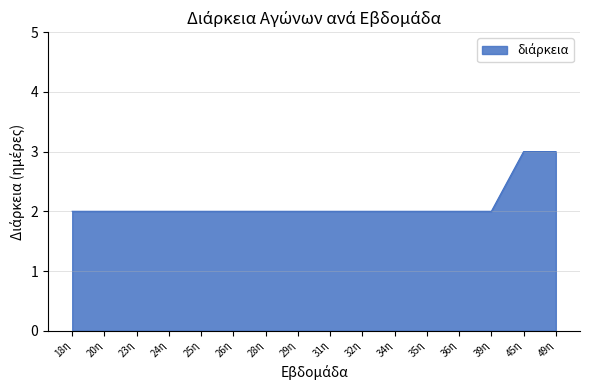

The chart shows a value of 2 at 28η. True or false?

True